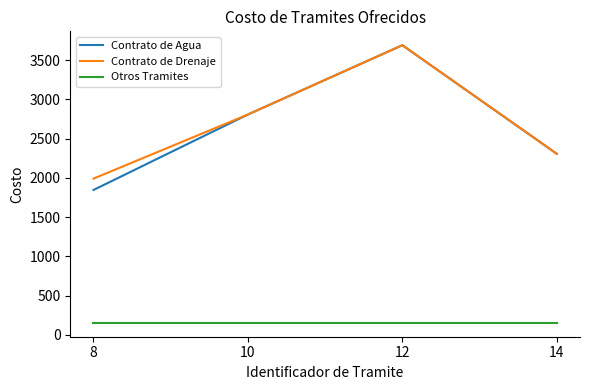

The value of Contrato de Agua at 12 is 3690. True or false?

True